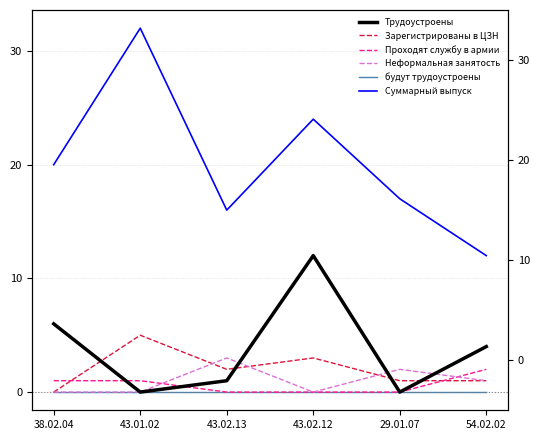

True or false: Трудоустроены has more than 0 interior local peaks.

True